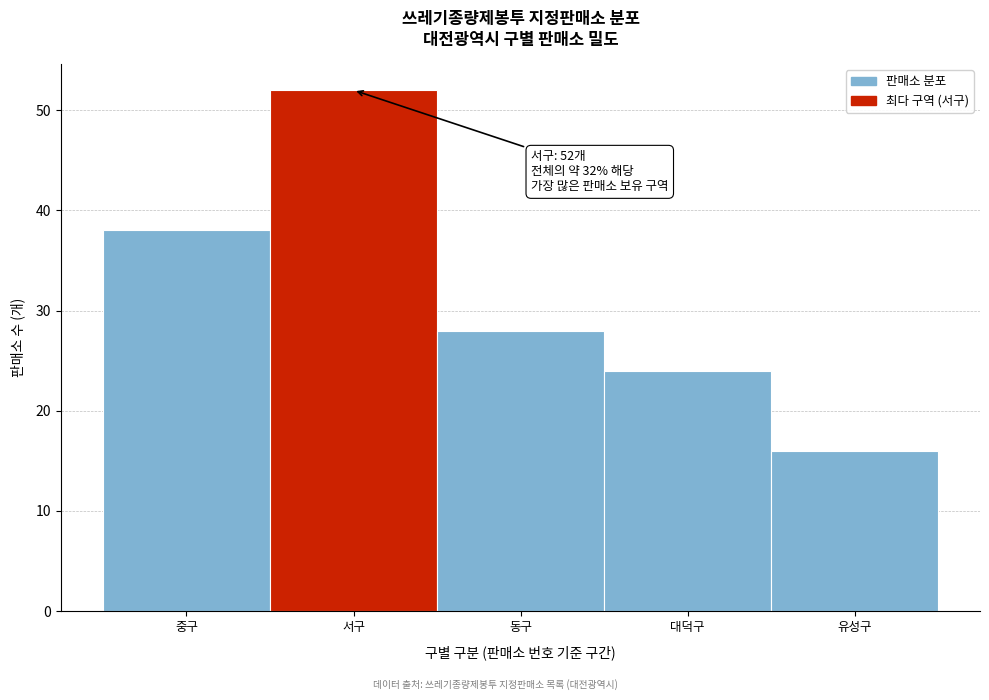

Reading left to right, extract all data points from this chart.

38	52	28	24	16